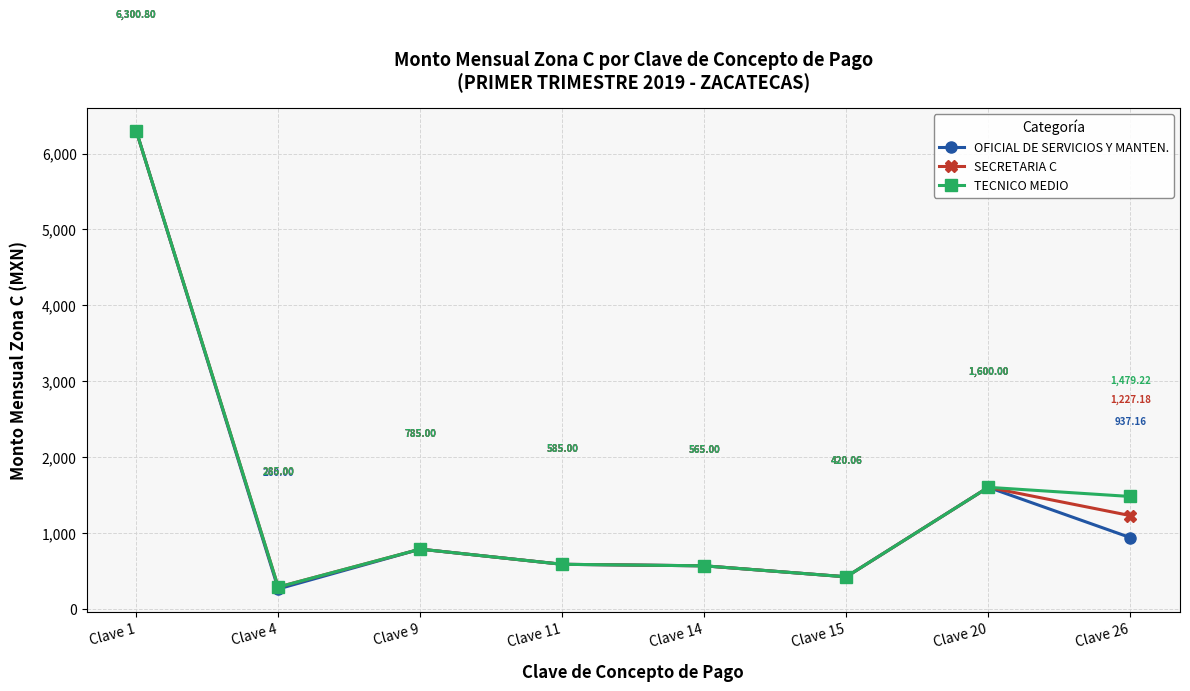

List the labels in order of TECNICO MEDIO value, largest first.

Clave 1, Clave 20, Clave 26, Clave 9, Clave 11, Clave 14, Clave 15, Clave 4